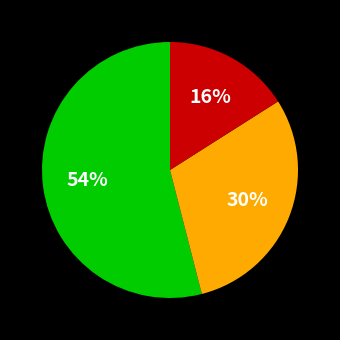

Is there any slice that represents more than half of the pie?

Yes